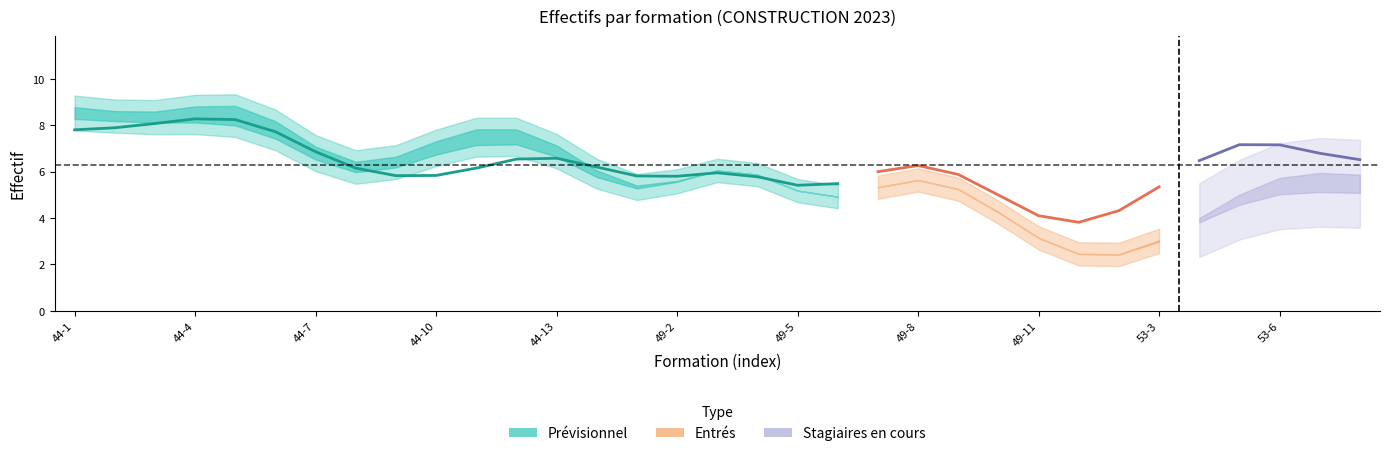

Does the chart display data point markers on the line(s)?

No